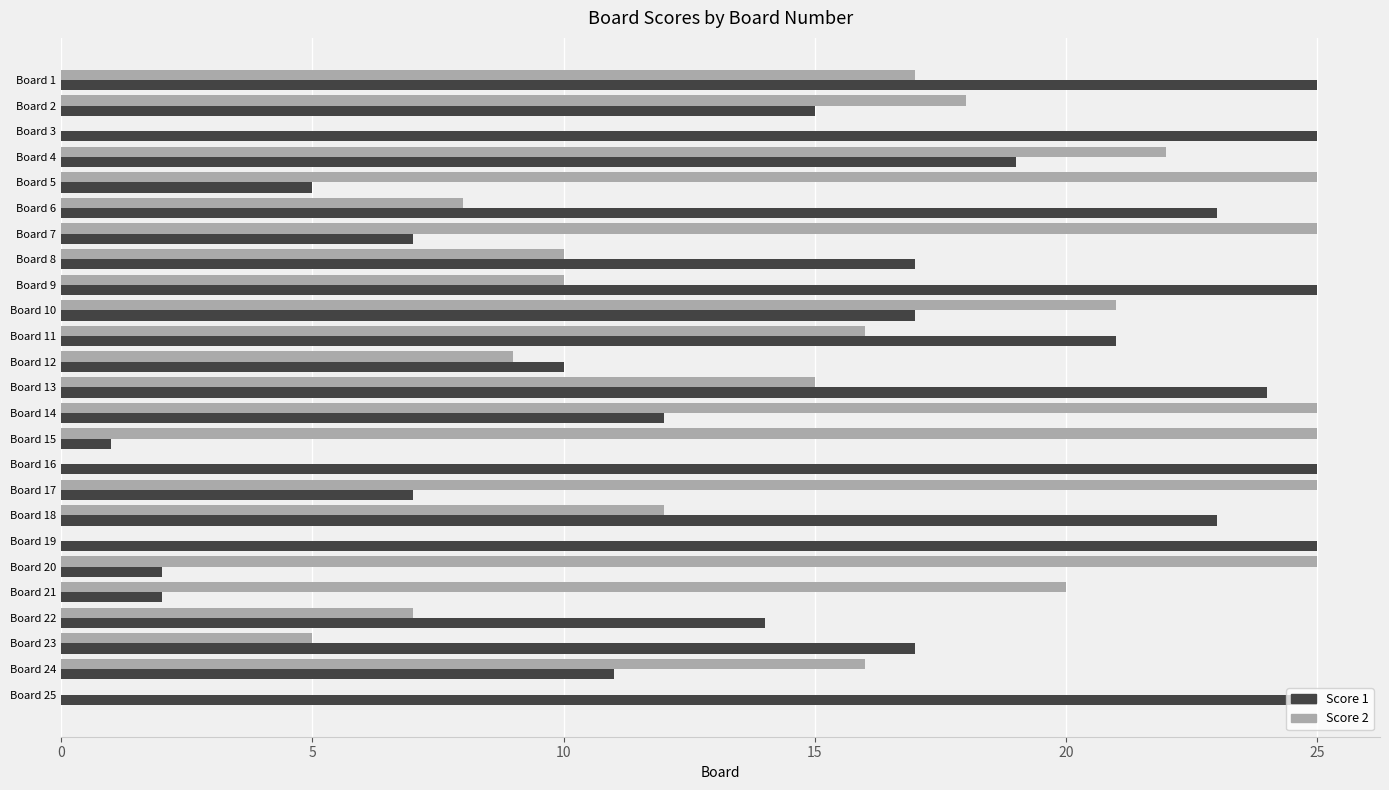

True or false: Score 1 has a value of 7 at Board 17.

True